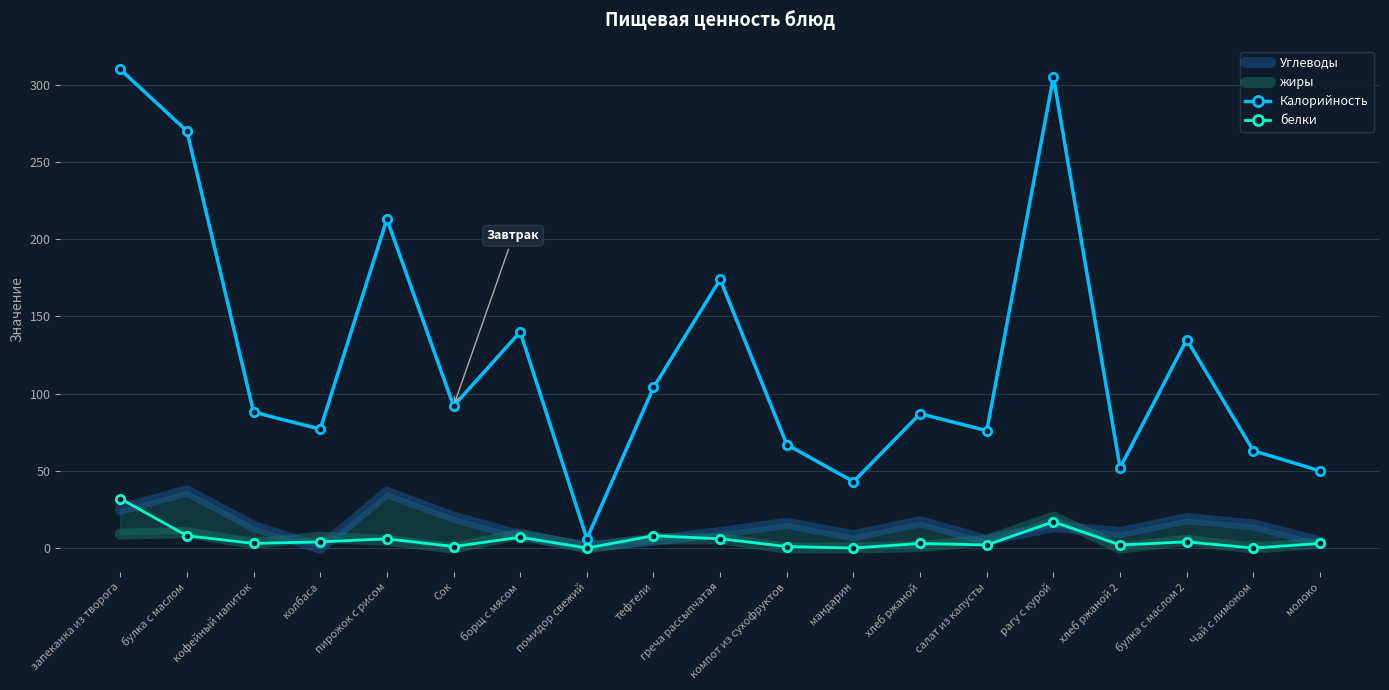

What is the sum of the Калорийность values at булка с маслом 2 and колбаса?

212